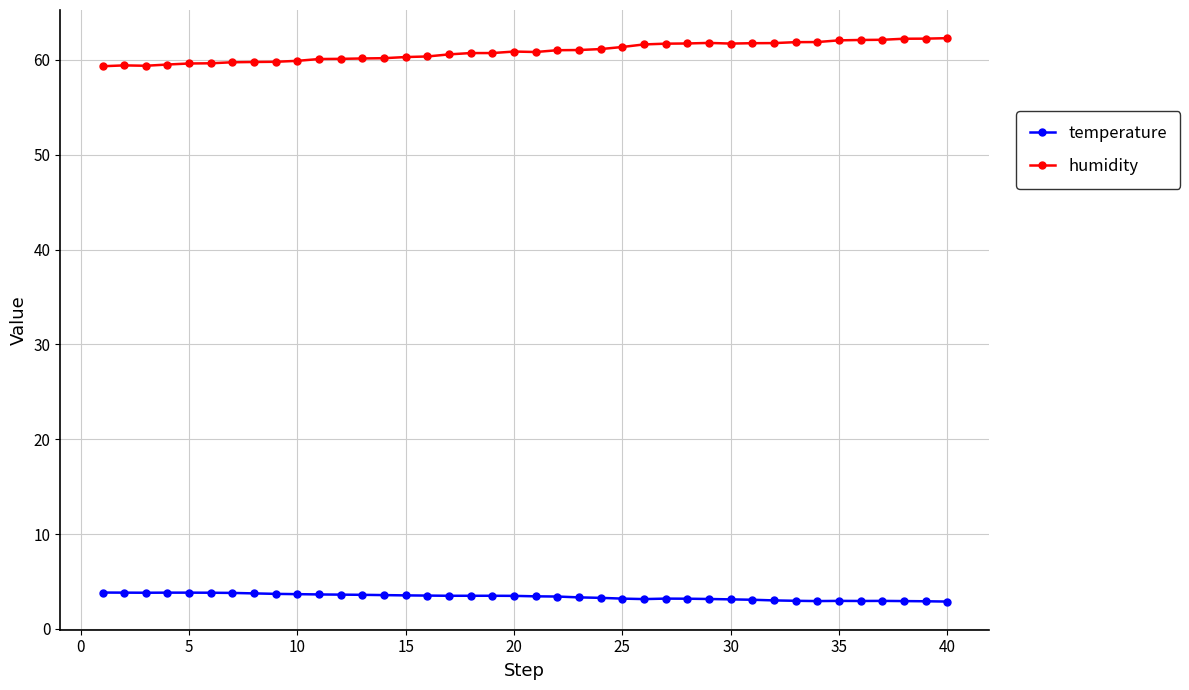

True or false: humidity has more than 1 points higher than both neighbors.

True